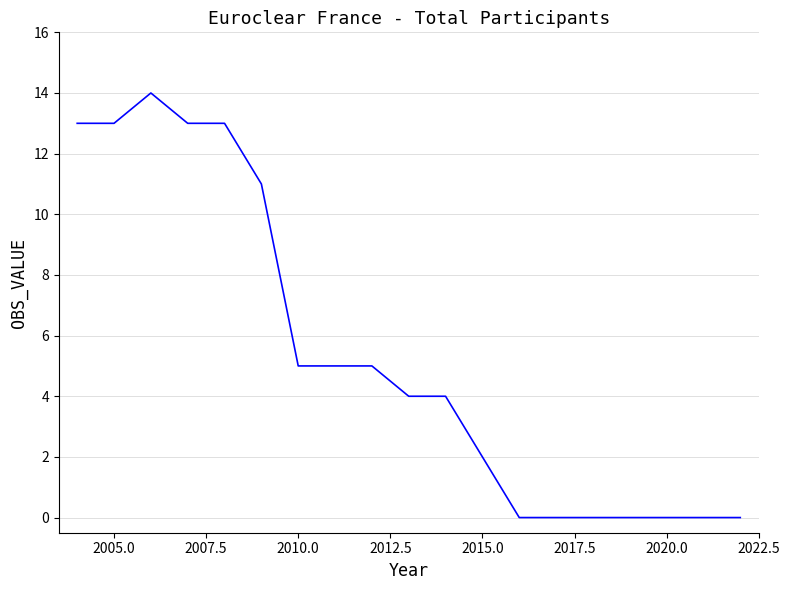

What is the greatest value displayed?

14